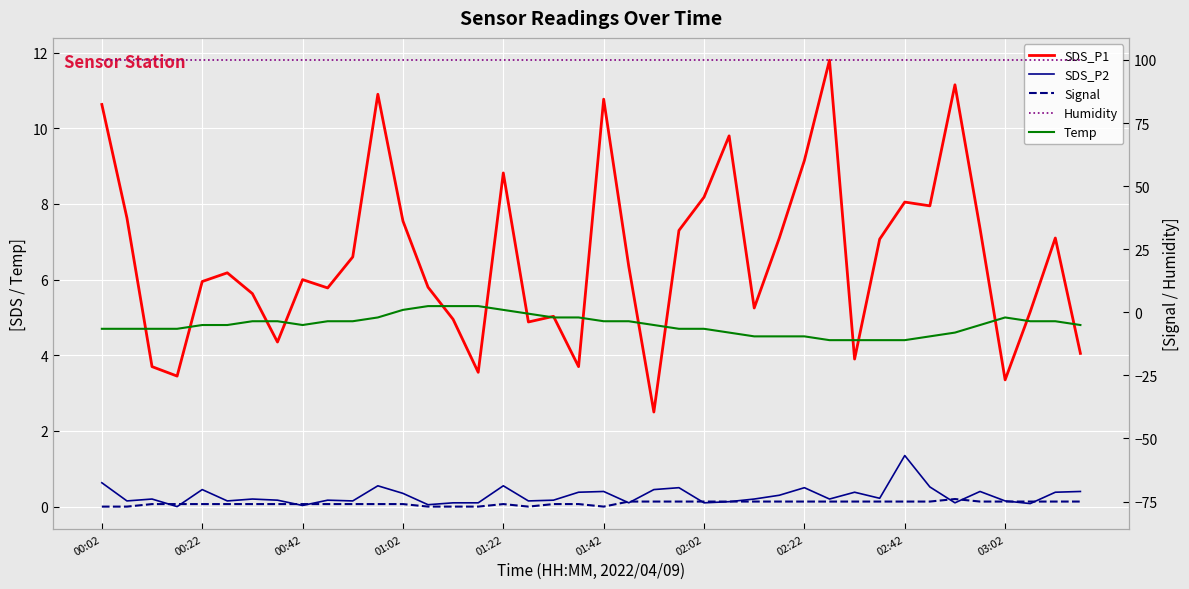

True or false: Humidity has a value of 159.8 at 03:02.

False